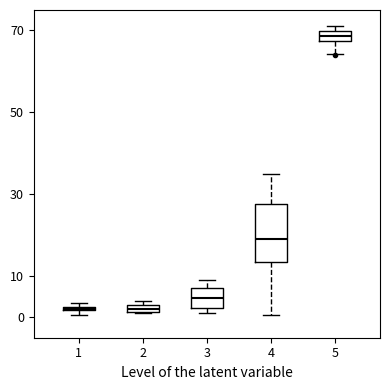

Comparing the boxes themselves (not the whiskers), which one is the tallest?

4